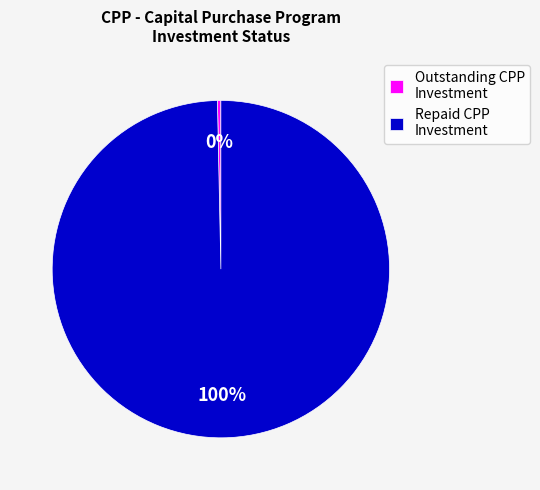

To the nearest percent, what is the combined percentage of Outstanding CPP Investment and Repaid CPP Investment?

100%